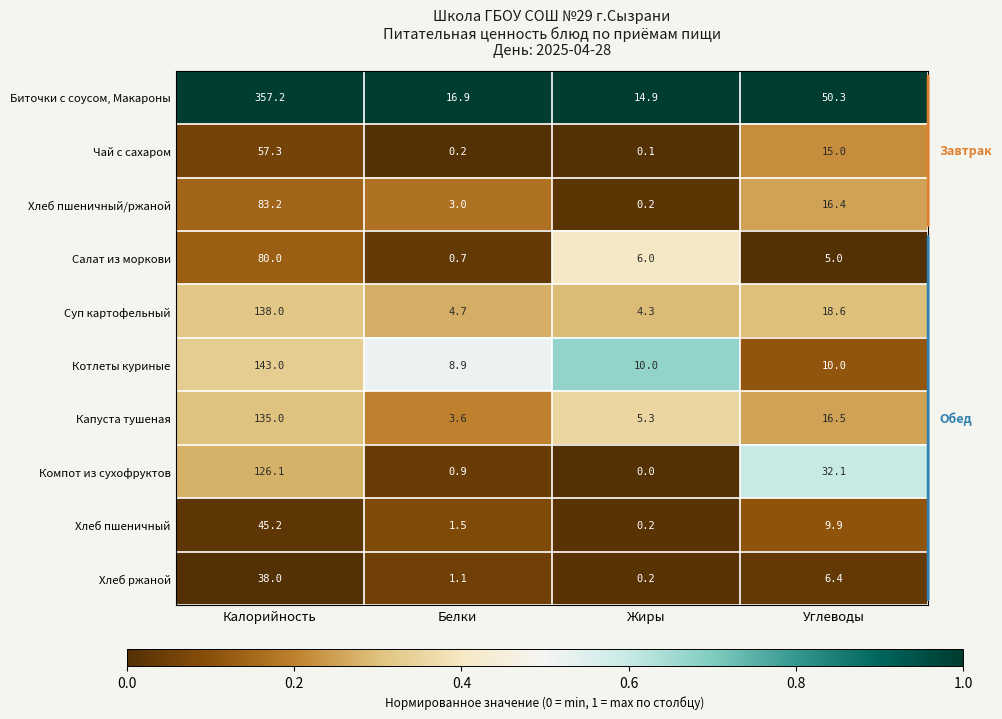

What is the sum of all Чай с сахаром values?

72.6